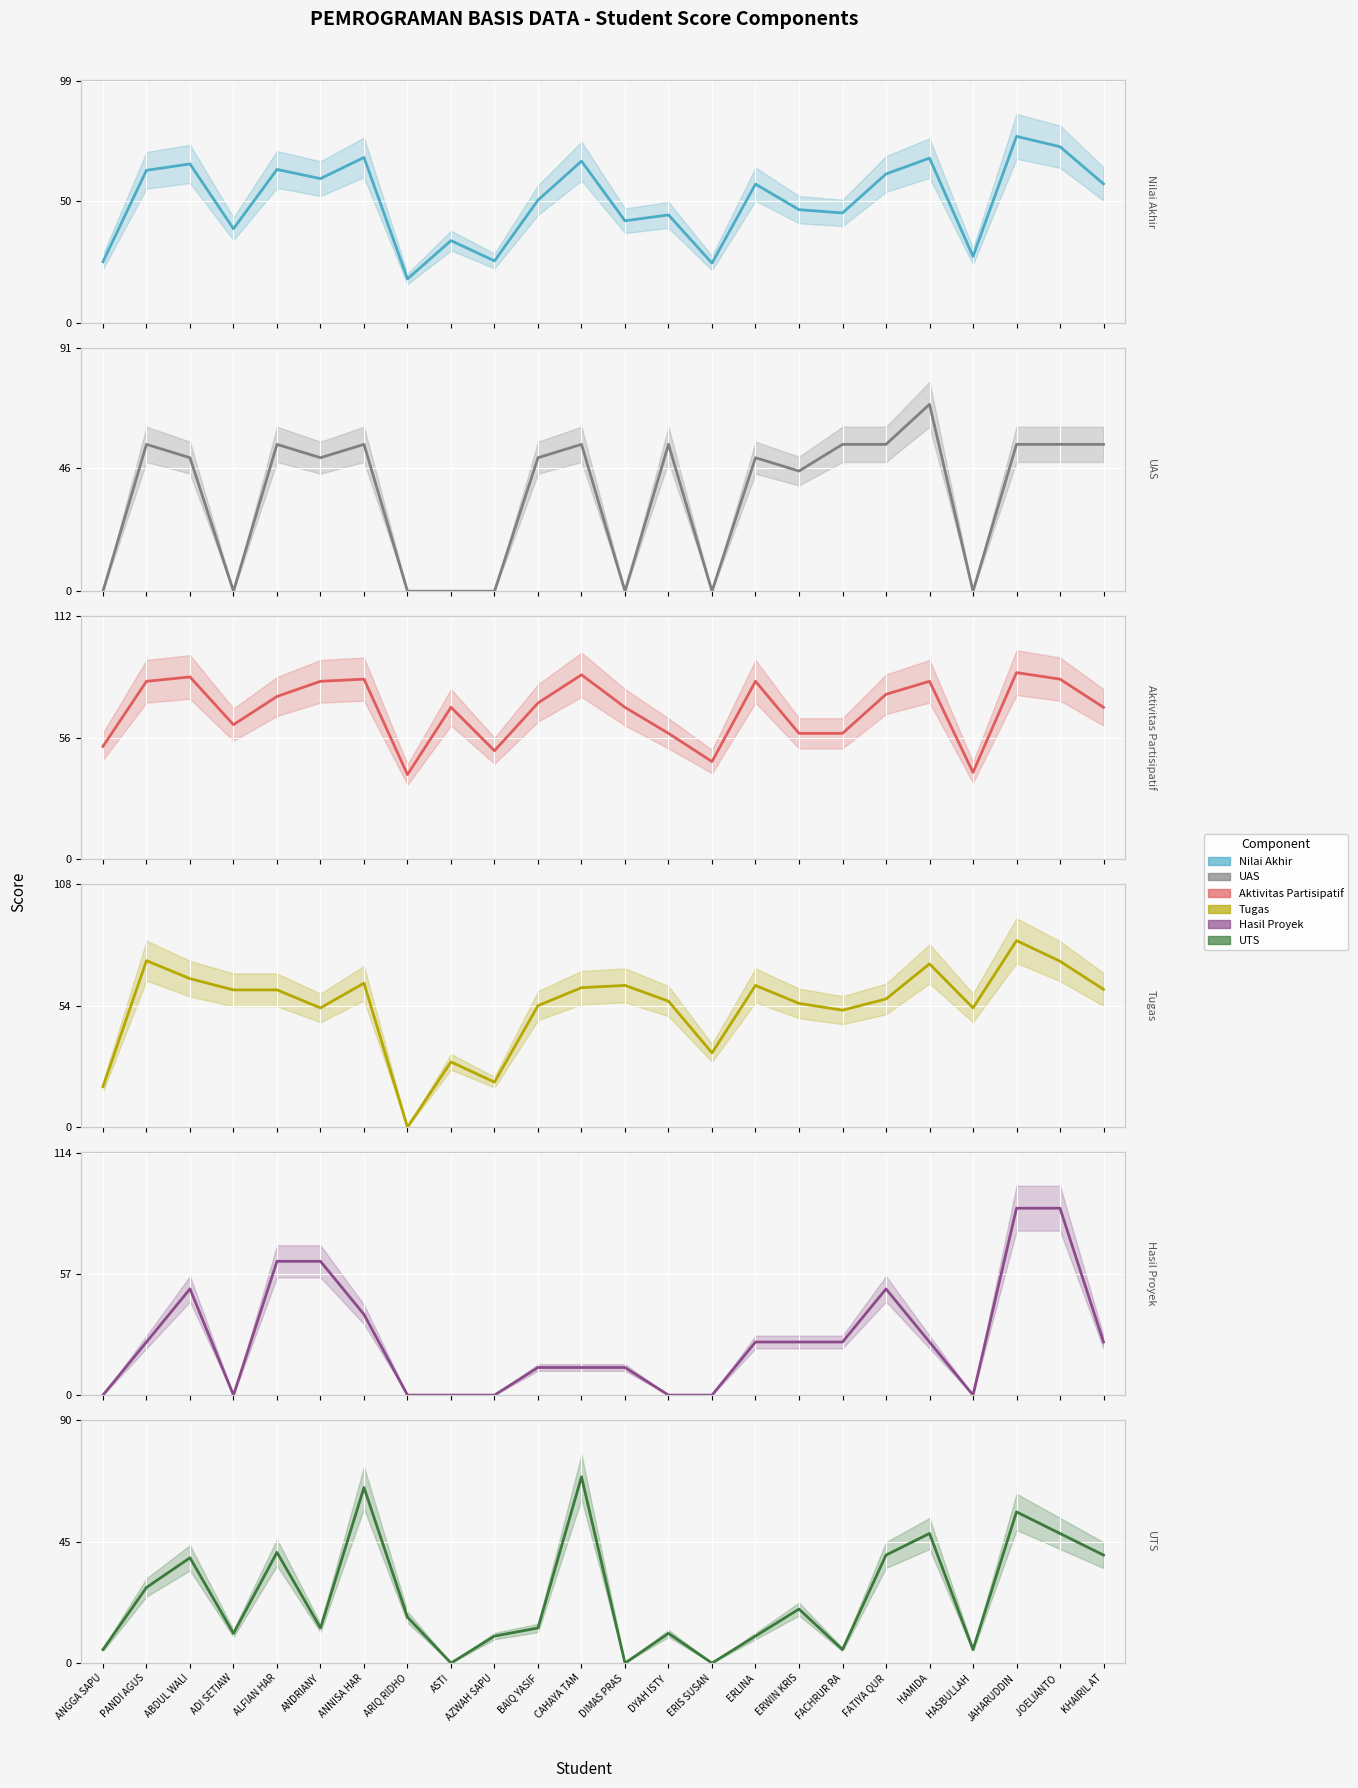

True or false: UAS and UTS cross at least once.

True